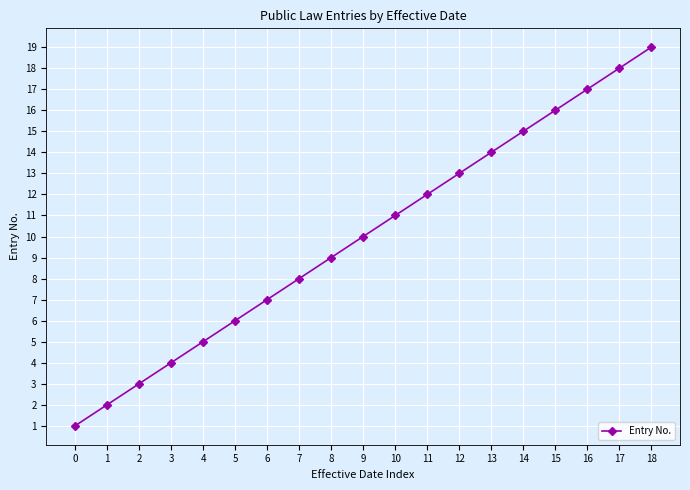

Is it true that the value at 7 is 14?

False